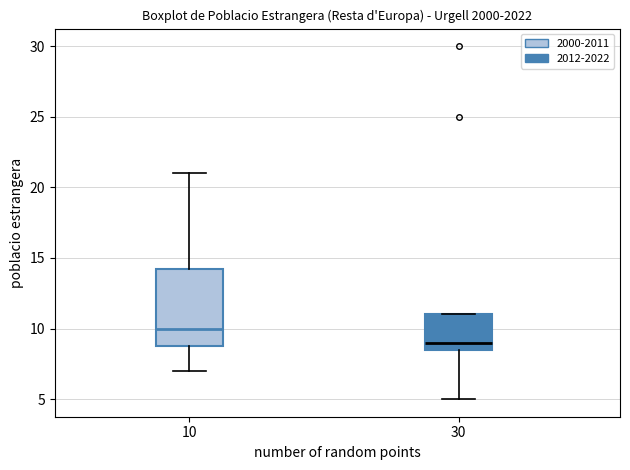

Where is the upper edge of the box at x = 30 on the y-axis? The values are not printed on the chart, so give them approximately, as read against the axis.

11.0